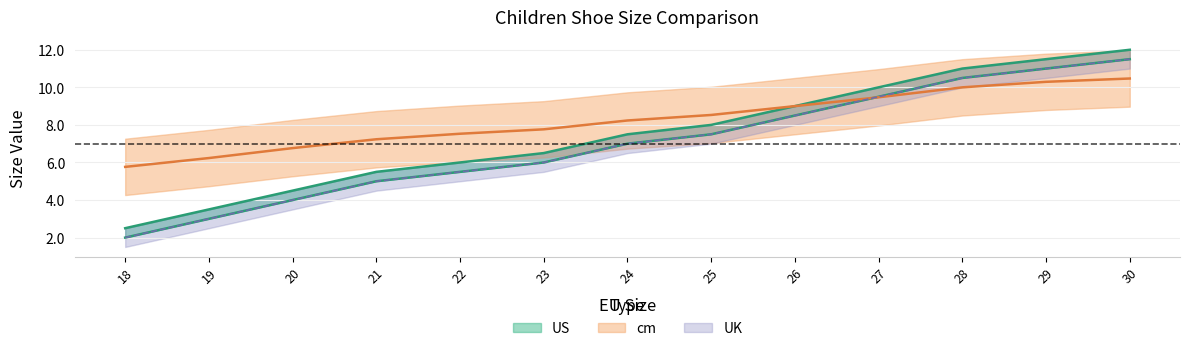

At which category is the sum across all series the highest?

30